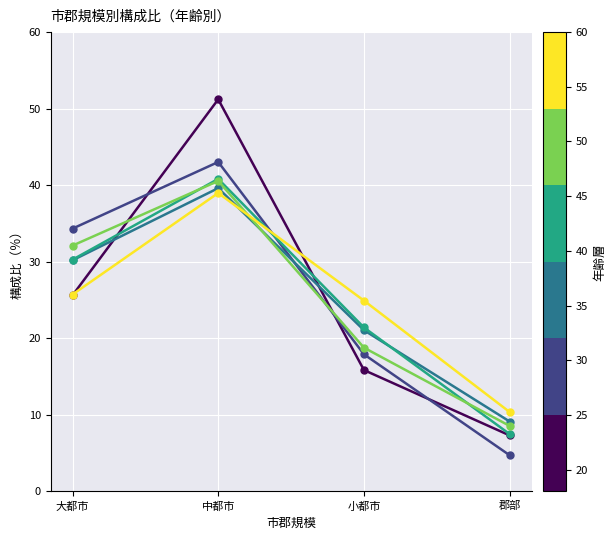

What is the spread (max minus min) of values at 小都市?

9.1